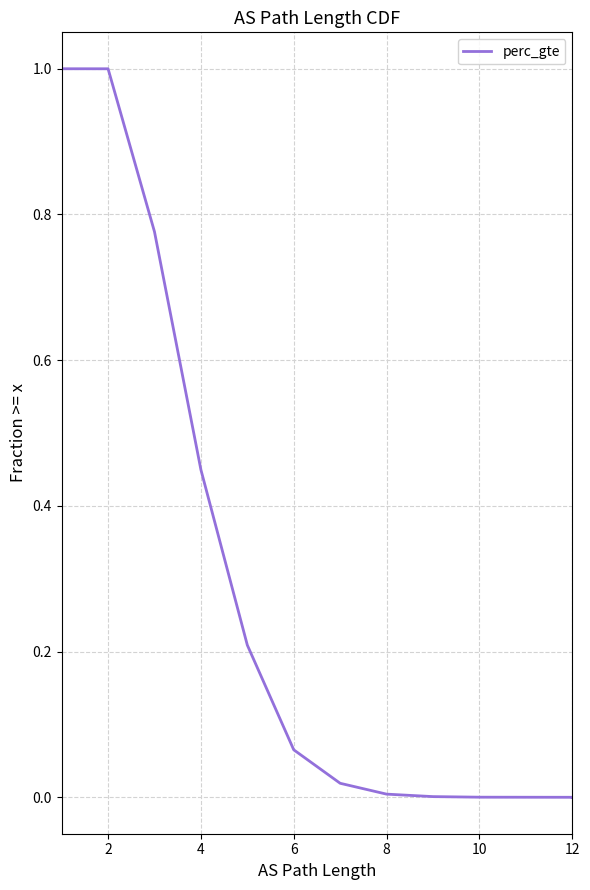

What is the change in value from 0 to 10?

-1.0